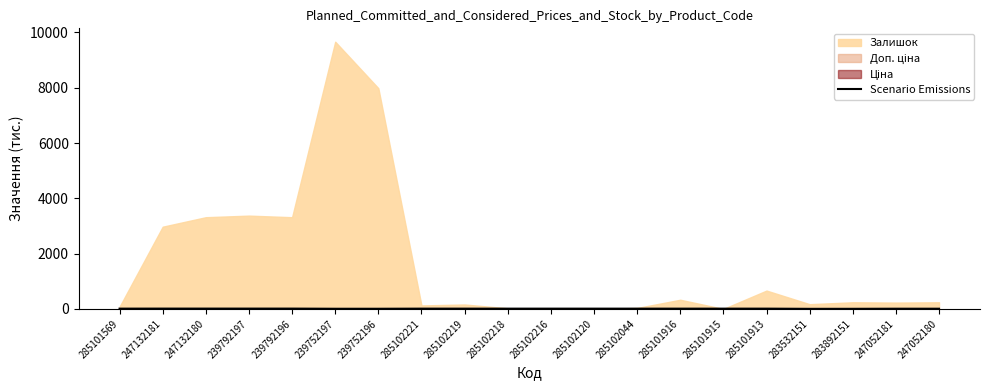

True or false: the data shows 5.2 at 285101913.

False